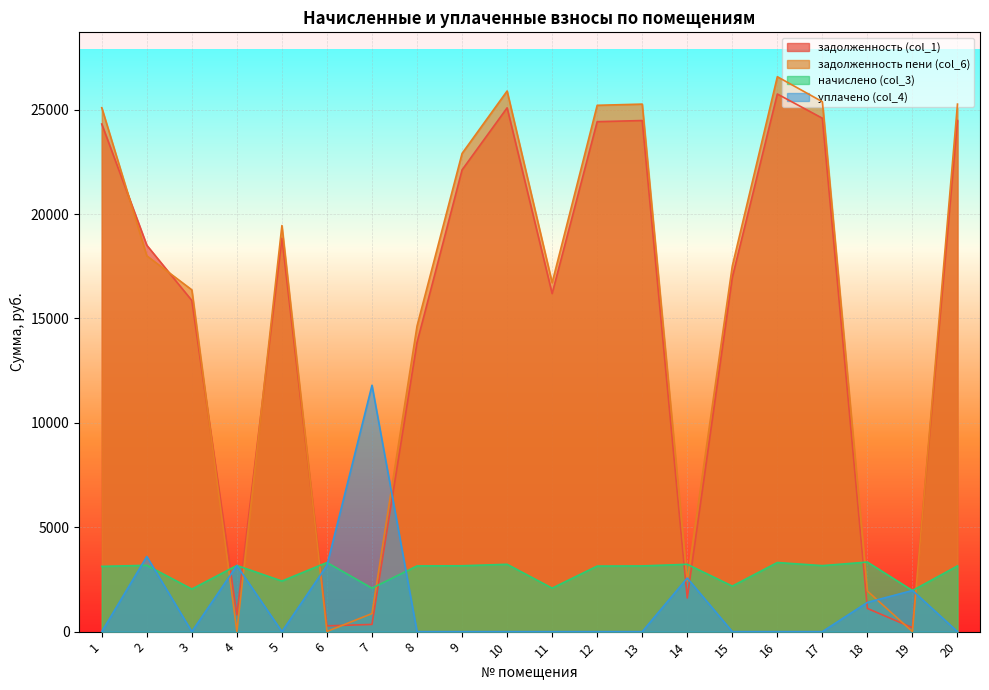

At which category does задолженность пени (col_6) reach its first local peak?

5